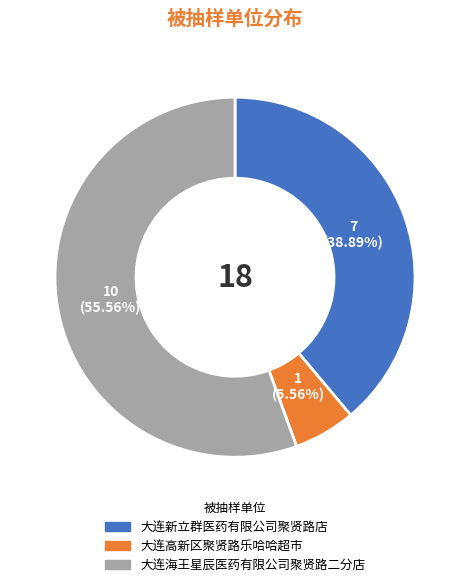

To the nearest percent, what is the difference between the 大连高新区聚贤路乐哈哈超市 and 大连海王星辰医药有限公司聚贤路二分店 slice percentages?

50%